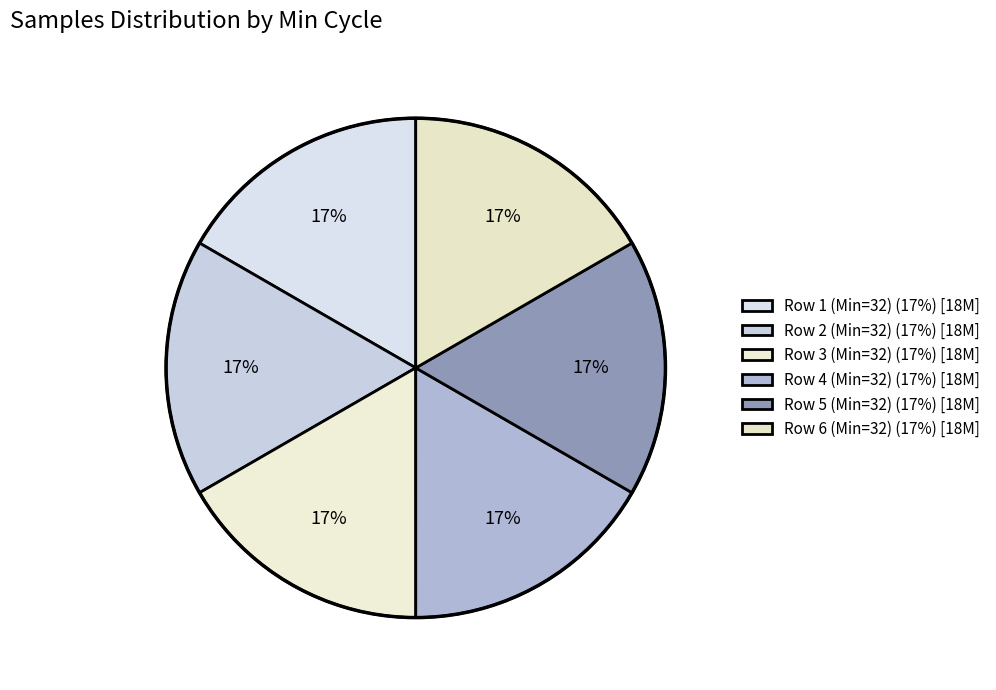

Count the number of slices in the pie.

6